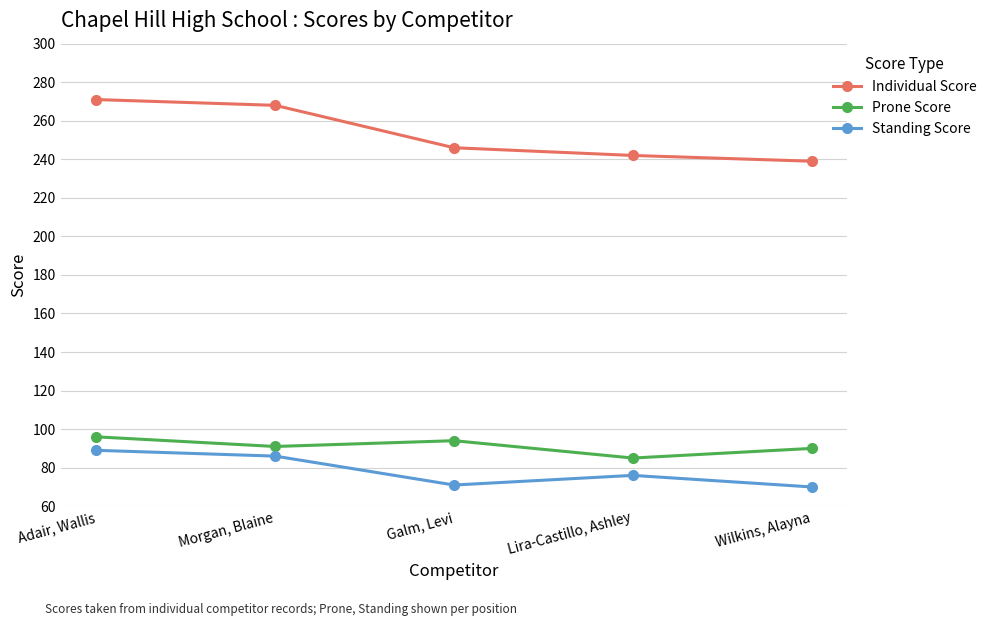

What are all the series names shown in the legend?

Individual Score, Prone Score, Standing Score